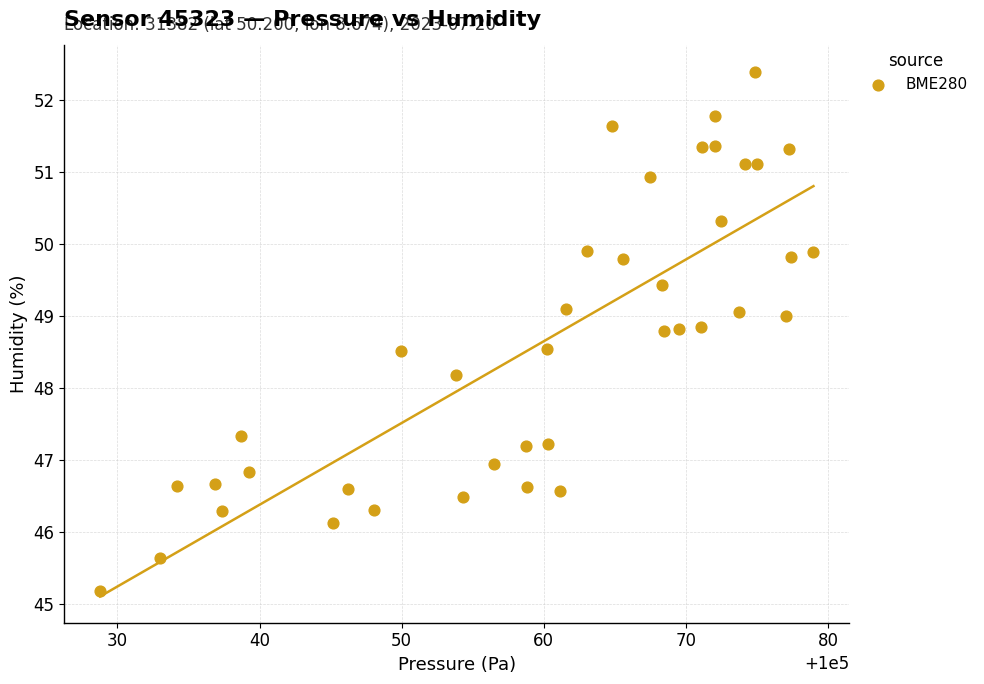

What Y value in the scatter plot is closest to 48?

48.2